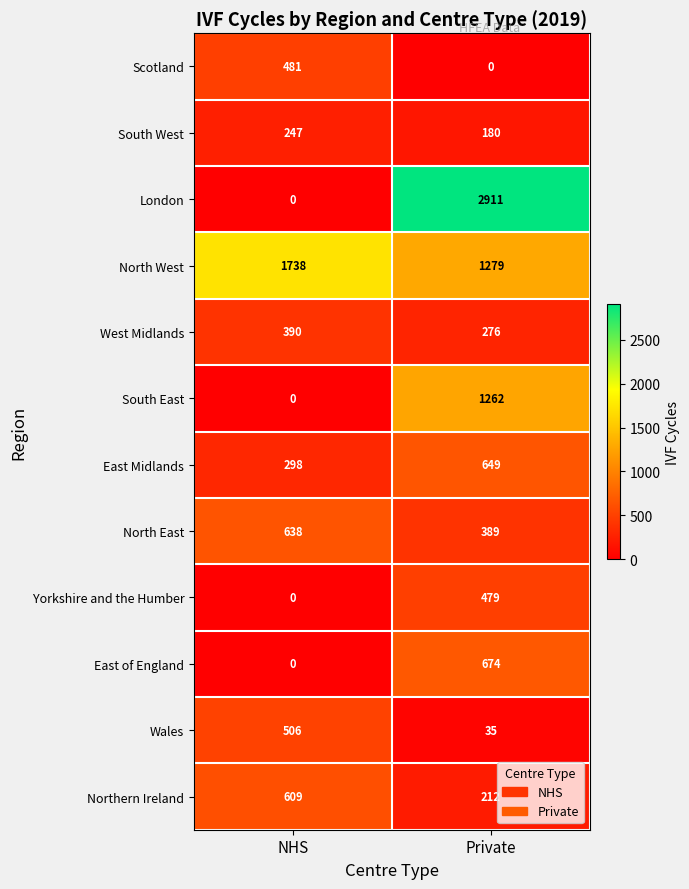

How many categories are shown in the chart?

2